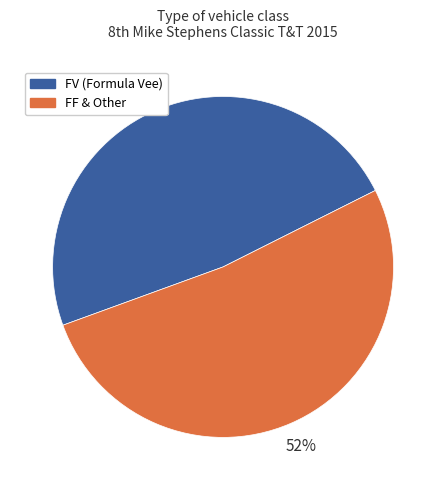

Does any single category account for the majority?

Yes